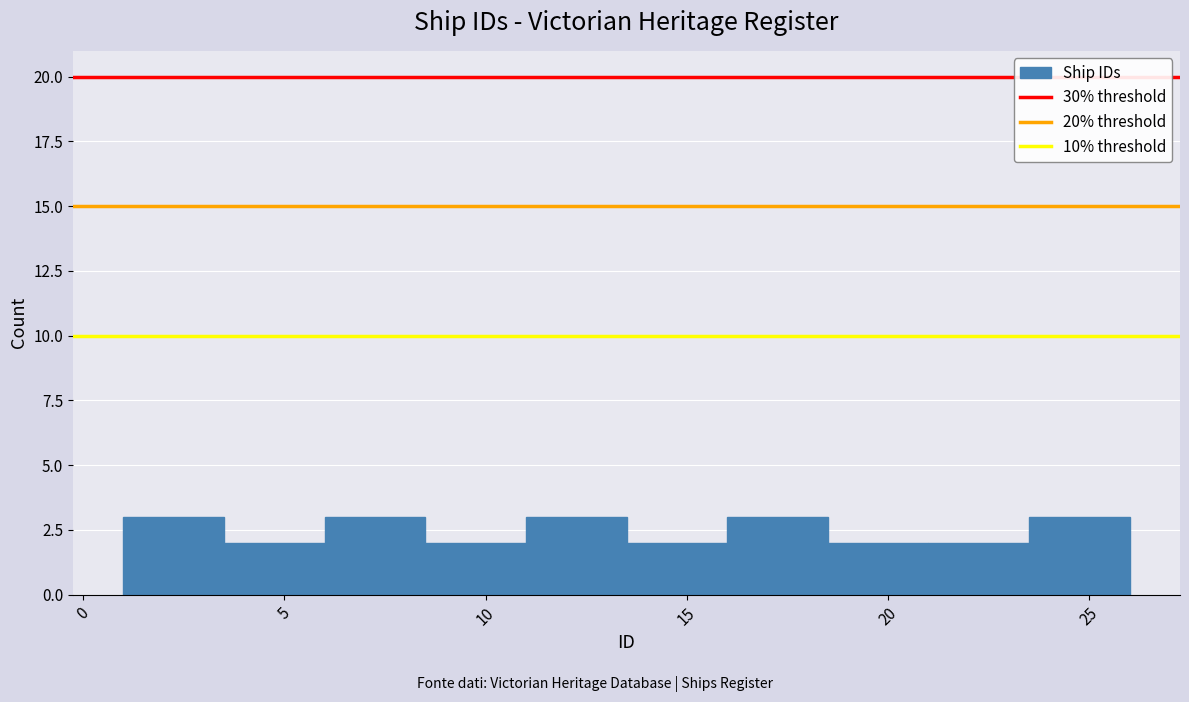

What is the height of the bar covering 11.0 to 13.5 on the x-axis? The values are not printed on the chart, so give them approximately, as read against the axis.

3